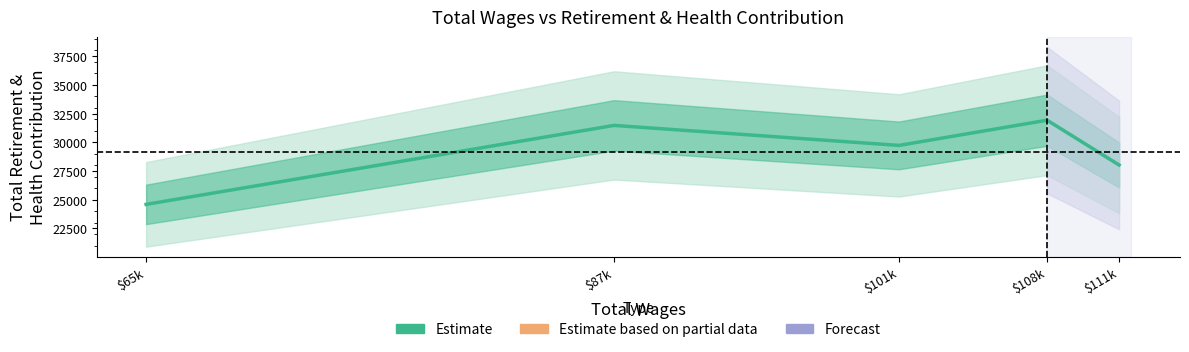

Rank the categories by value from highest to lowest.

$108k, $87k, $101k, $111k, $65k